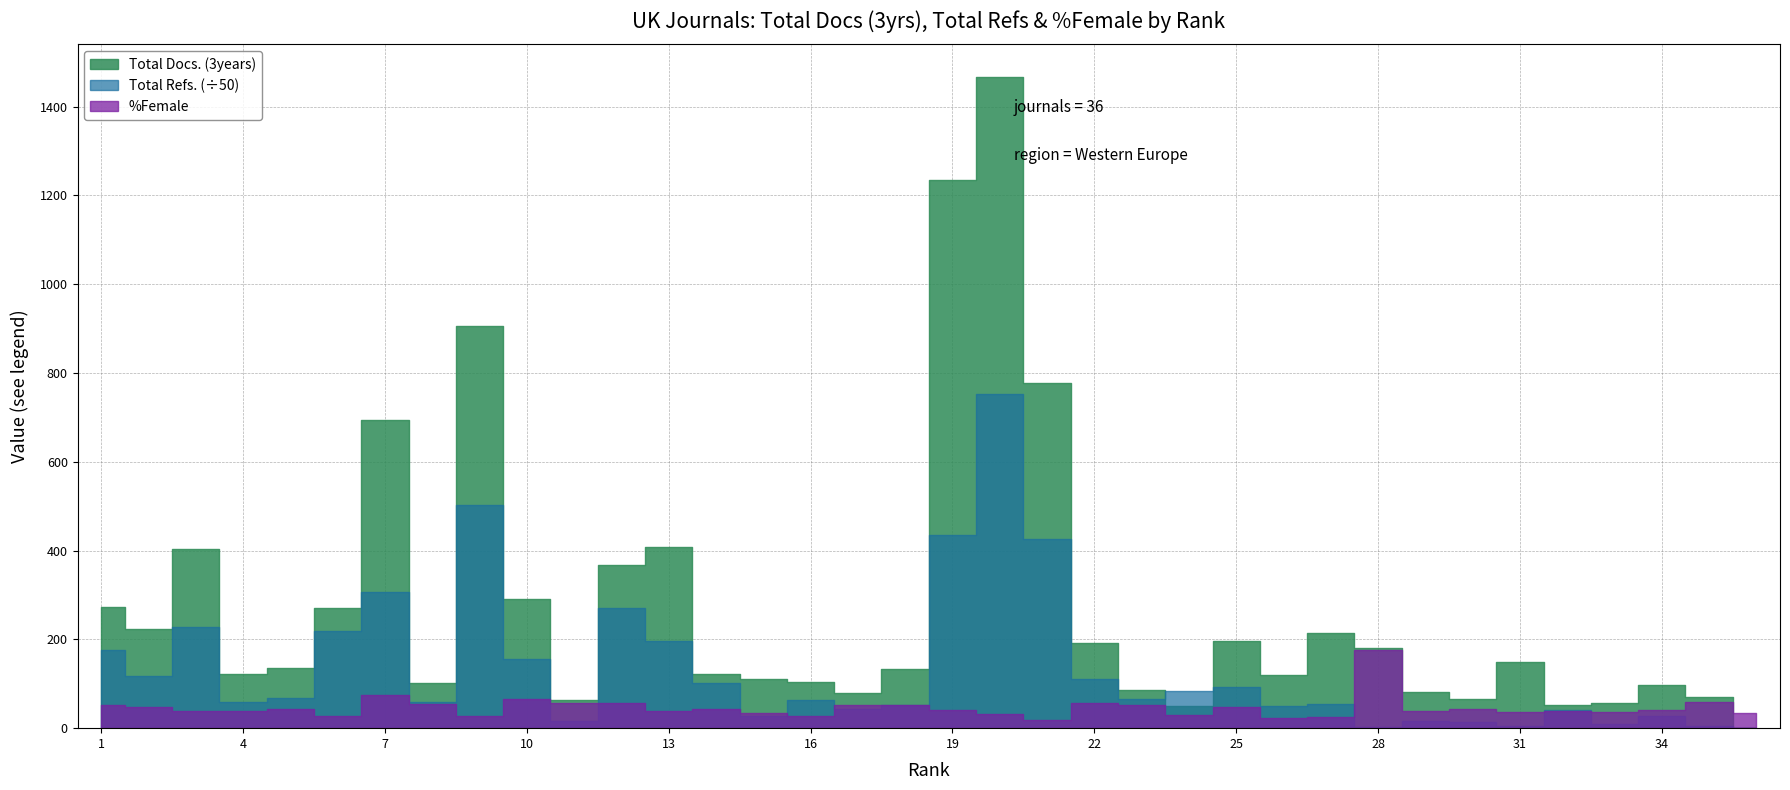

Reading left to right, extract all data points from this chart.

Total Docs. (3years): 1=274.0	2=223.0	3=404.0	4=123.0	5=136.0	6=270.0	7=693.0	8=102.0	9=905.0	10=292.0	11=64.0	12=368.0	13=408.0	14=122.0	15=110.0	16=104.0	17=79.0	18=134.0	19=1234.0	20=1467.0	21=778.0	22=192.0	23=86.0	24=50.0	25=197.0	26=120.0	27=215.0	28=181.0	29=82.0	30=65.0	31=150.0	32=53.0	33=57.0	34=97.0	35=70.0	36=0.0
Total Refs.: 1=8856.0	2=5885.0	3=11422.0	4=2919.0	5=3428.0	6=10962.0	7=15333.0	8=2952.0	9=25125.0	10=7825.0	11=802.0	12=13542.0	13=9871.0	14=5074.0	15=1417.0	16=3135.0	17=2130.0	18=2644.0	19=21751.0	20=37631.0	21=21331.0	22=5541.0	23=3315.0	24=4157.0	25=4644.0	26=2546.0	27=2722.0	28=150.0	29=789.0	30=678.0	31=193.0	32=2011.0	33=519.0	34=1329.0	35=242.0	36=0.0
%Female: 1=52.0	2=48.4	3=39.5	4=39.1	5=42.5	6=26.4	7=74.8	8=53.7	9=27.4	10=66.3	11=57.3	12=56.4	13=38.0	14=44.3	15=34.1	16=26.9	17=52.0	18=52.9	19=40.5	20=31.9	21=19.4	22=56.5	23=51.8	24=29.9	25=48.4	26=22.8	27=24.4	28=177.0	29=37.6	30=43.8	31=36.9	32=38.7	33=37.1	34=40.3	35=58.0	36=34.6